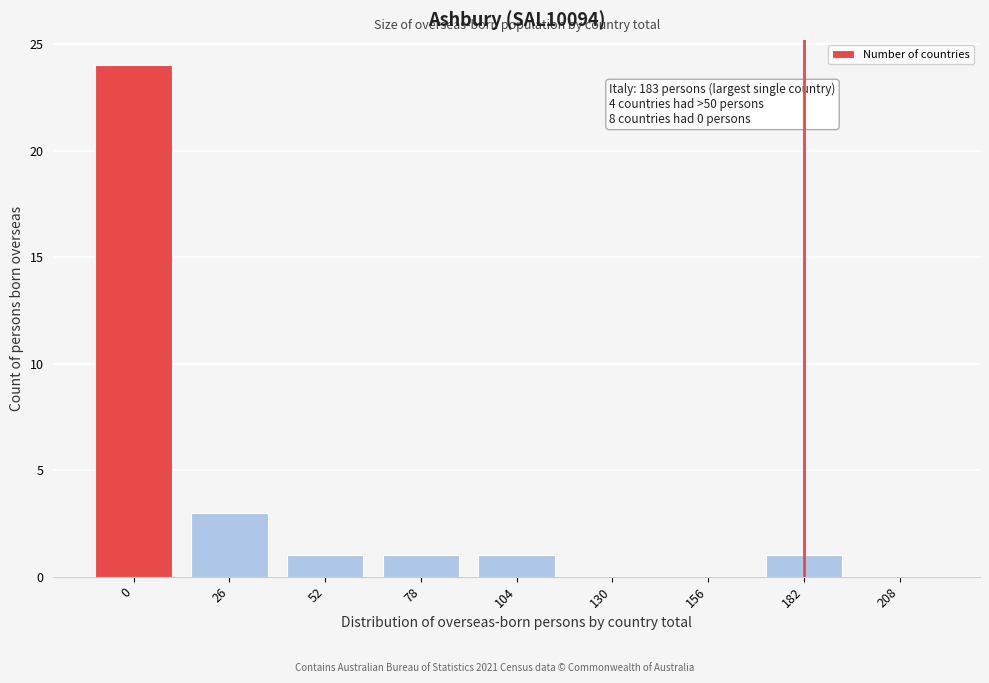

Reading left to right, extract all data points from this chart.

0=24	26=3	52=1	78=1	104=1	130=0	156=0	182=1	208=0